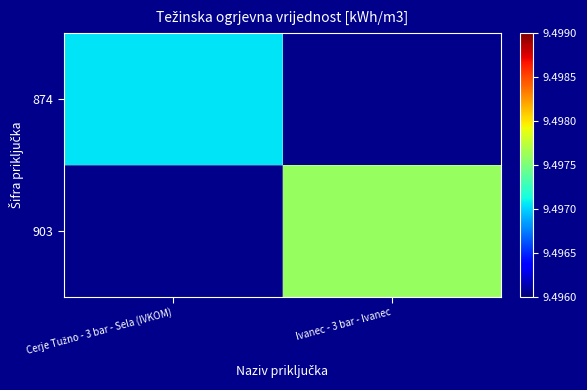

Is it true that 874 equals 9.5 at Cerje Tužno - 3 bar - Sela (IVKOM)?

True